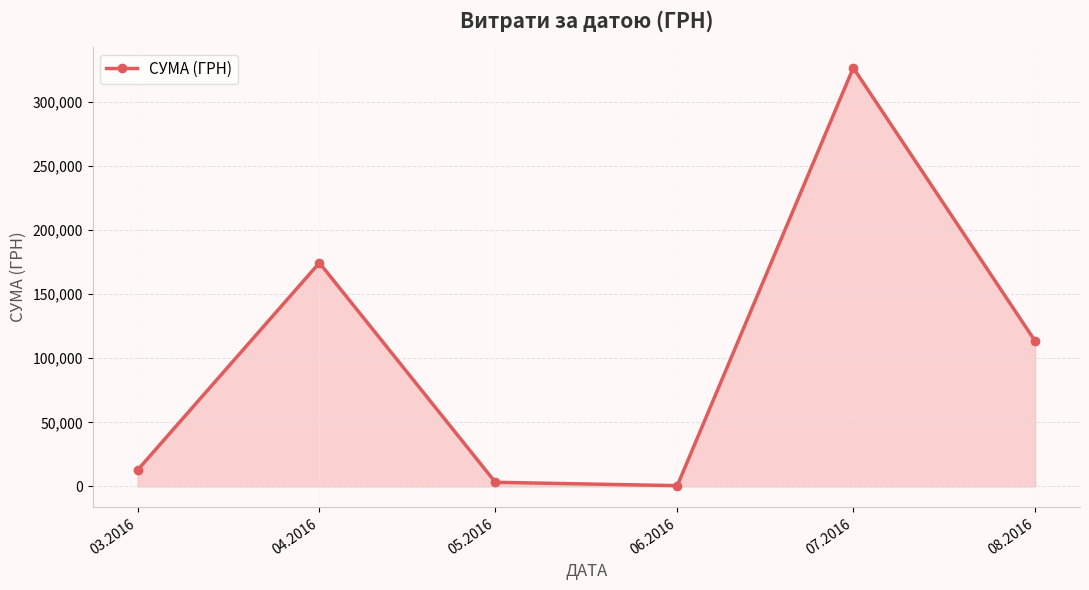

What is the smallest value displayed?

600.0